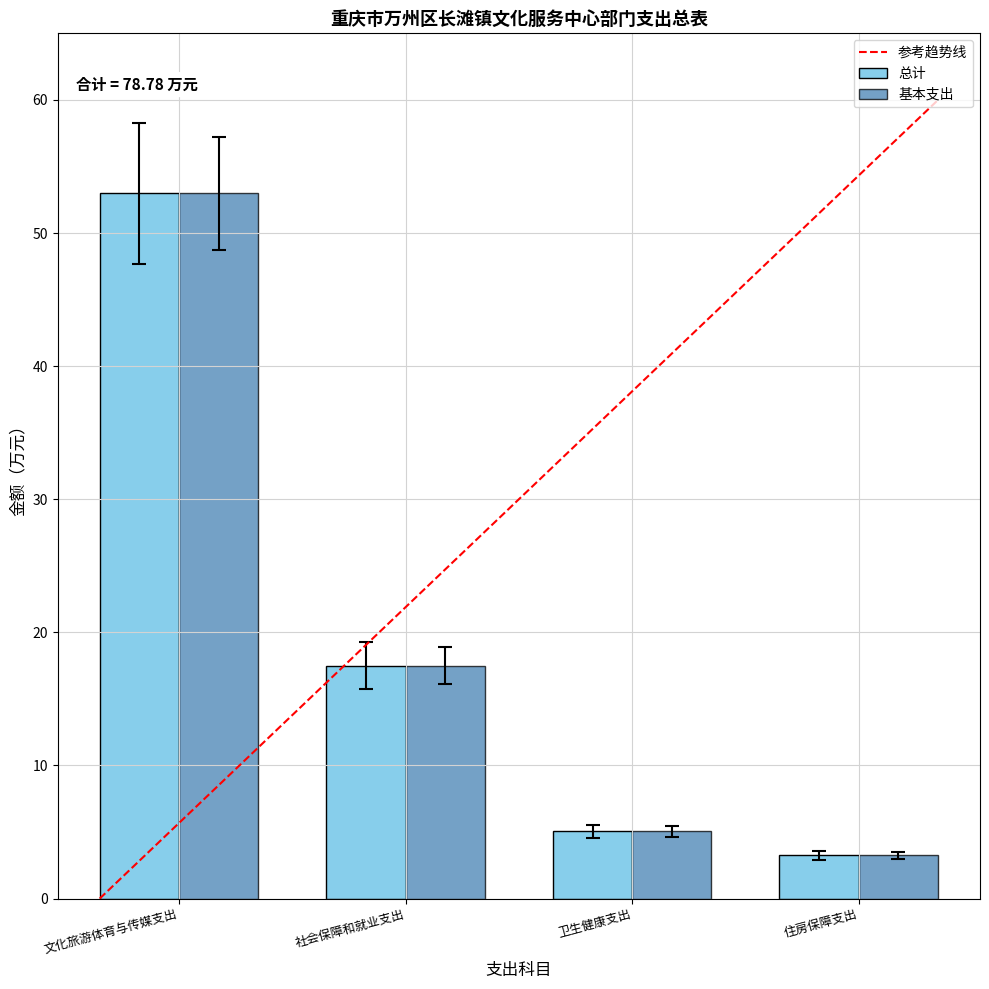

Does the chart contain any negative values?

No